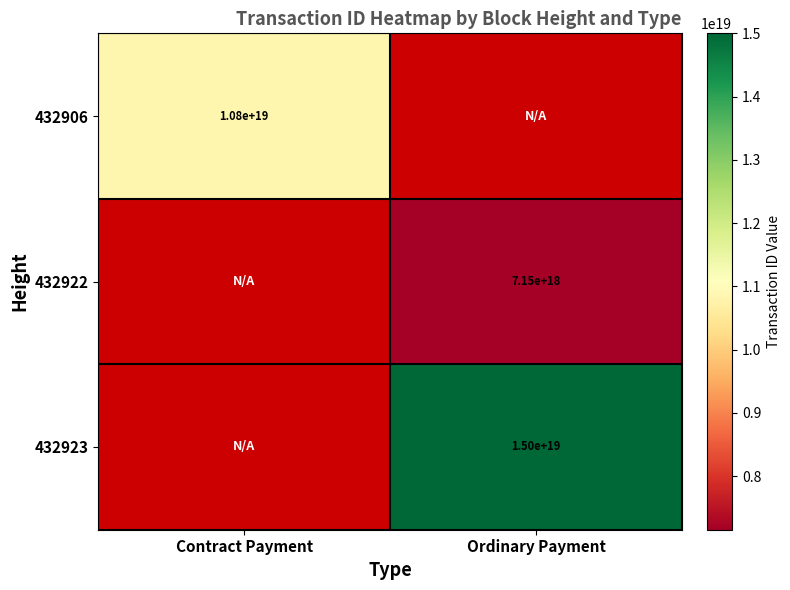

What is the greatest value displayed?

15000320674433329152.0